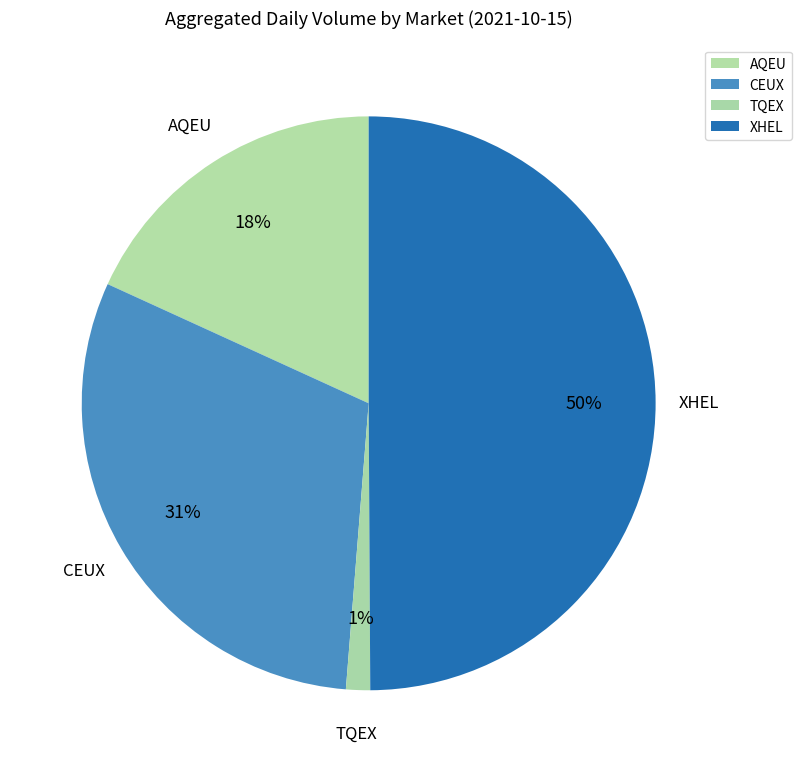

Does AQEU account for over 50% of the chart?

No